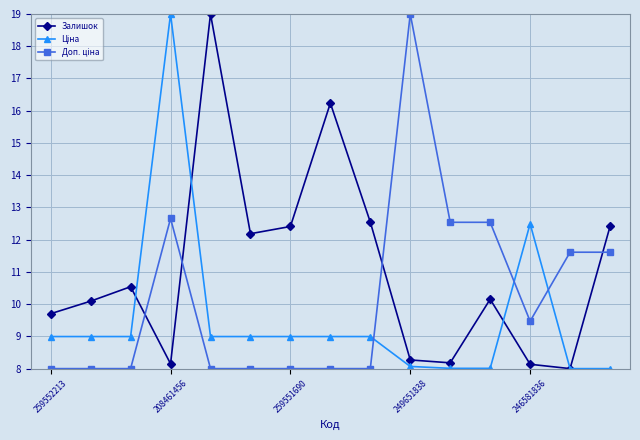

How many interior local peaks does the Залишок series have?

4